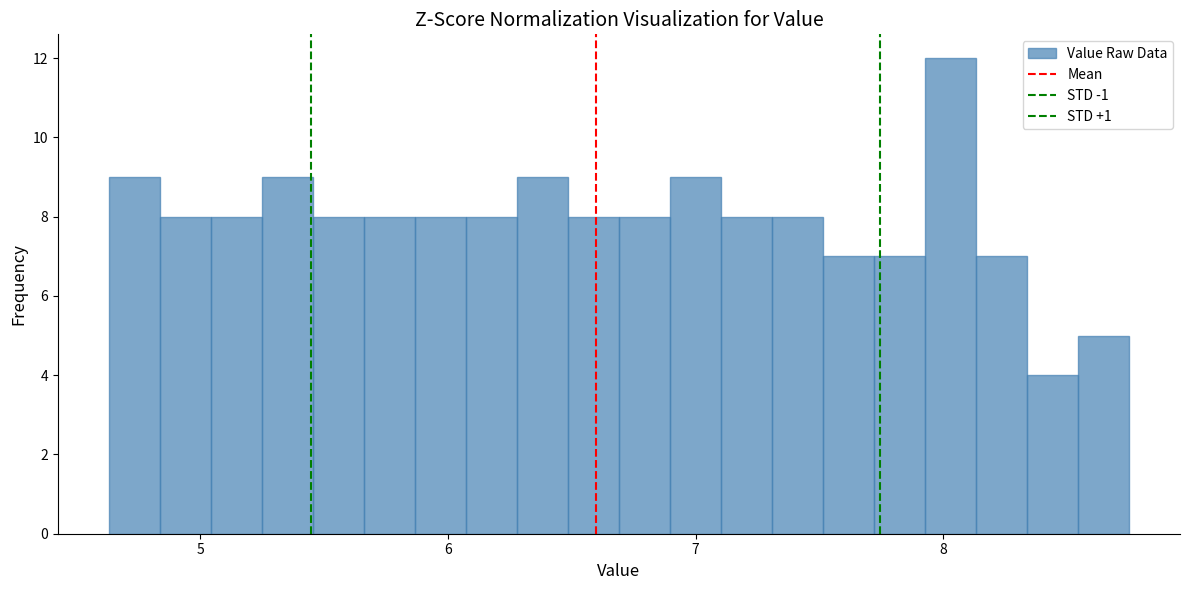

Around what value on the x-axis is the tallest bar? Give the approximate position of its centre, as read against the axis.

8.0